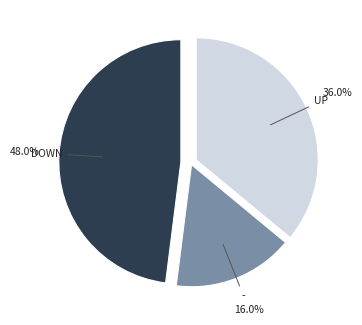

Is there a majority slice in this chart?

No